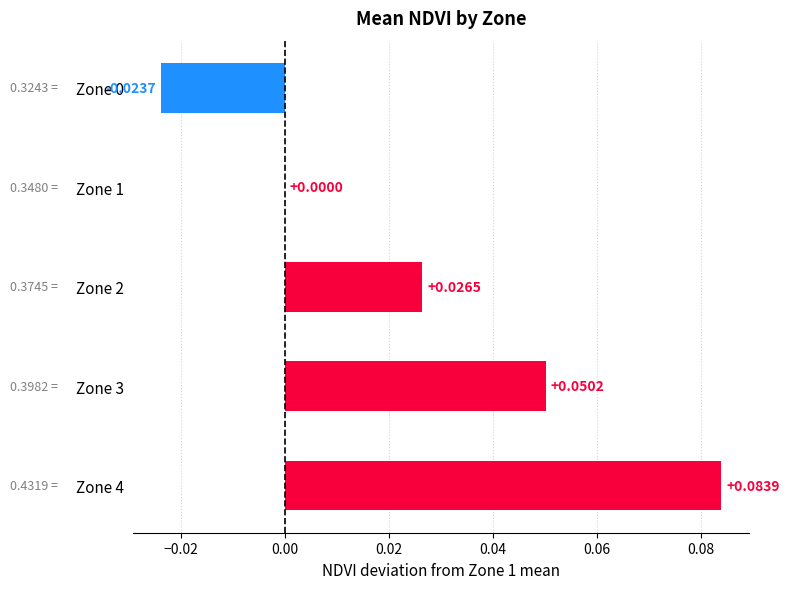

What is the change in value from Zone 2 to Zone 4?

+0.1